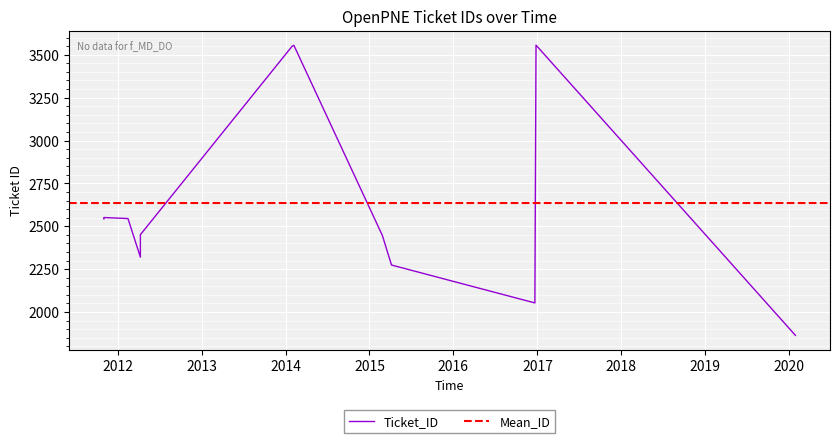

Which has a higher value, 2015-02-26 or 2014-01-29?

2014-01-29